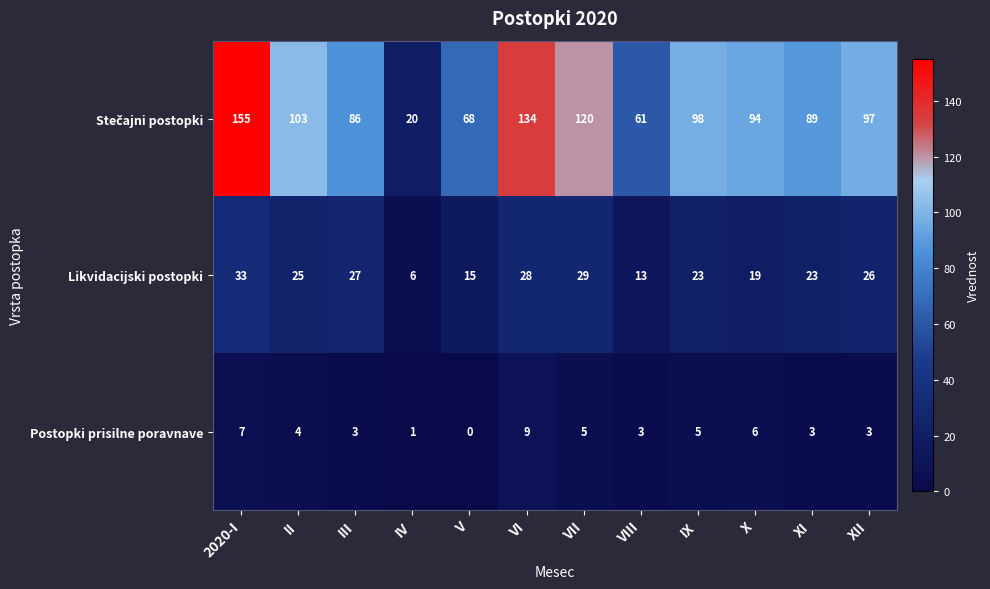

Is it true that Postopki prisilne poravnave equals 2 at III?

False